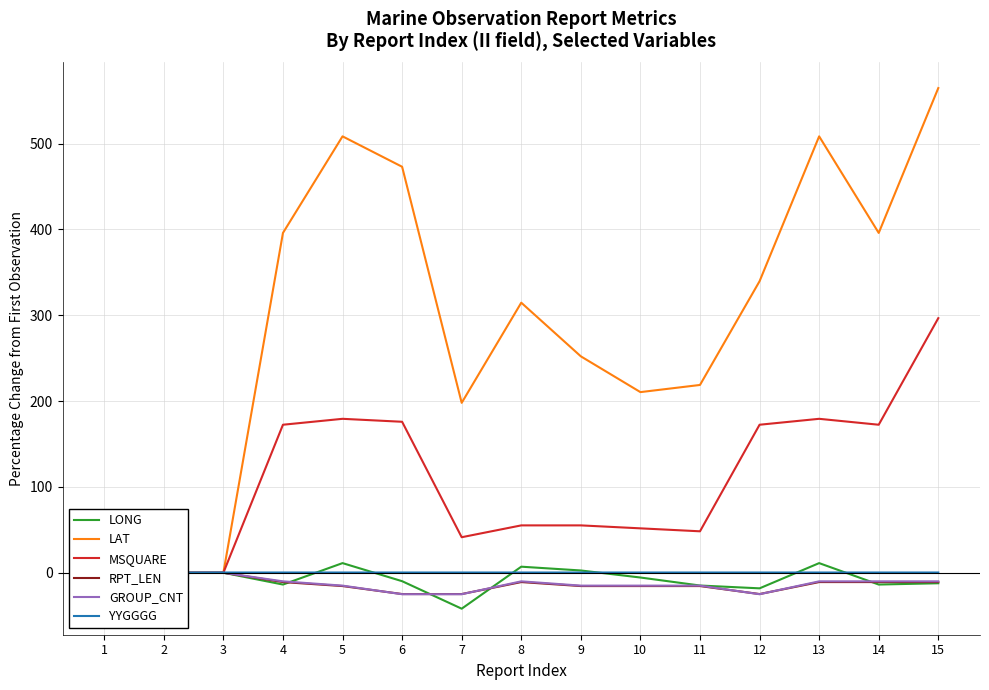

Is the value of MSQUARE at 6 greater than the value of LONG at 13?

Yes